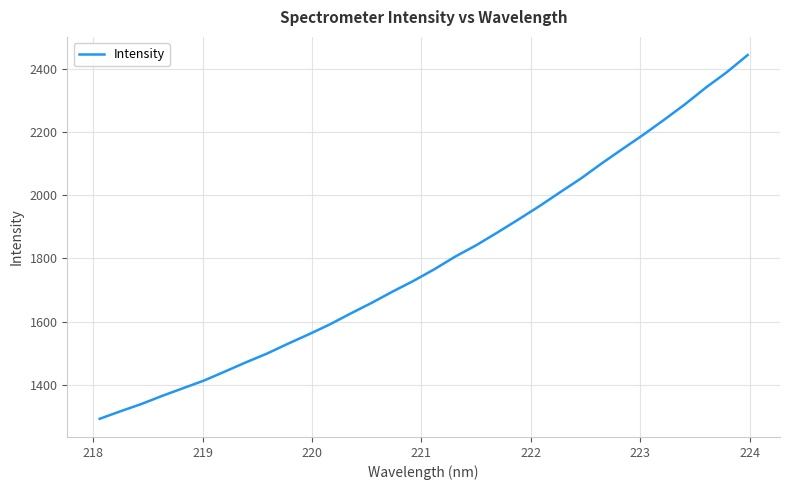

What is the smallest value displayed?

1292.1